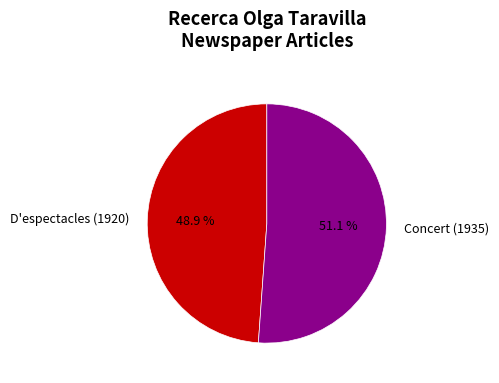

Does Concert (1935) account for over 50% of the chart?

Yes